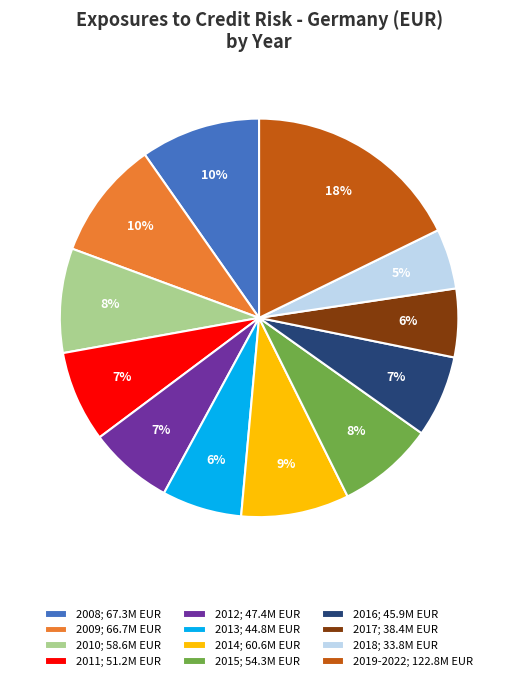

Is the sum of 2009; 66.7M EUR and 2010; 58.6M EUR greater than half?

No